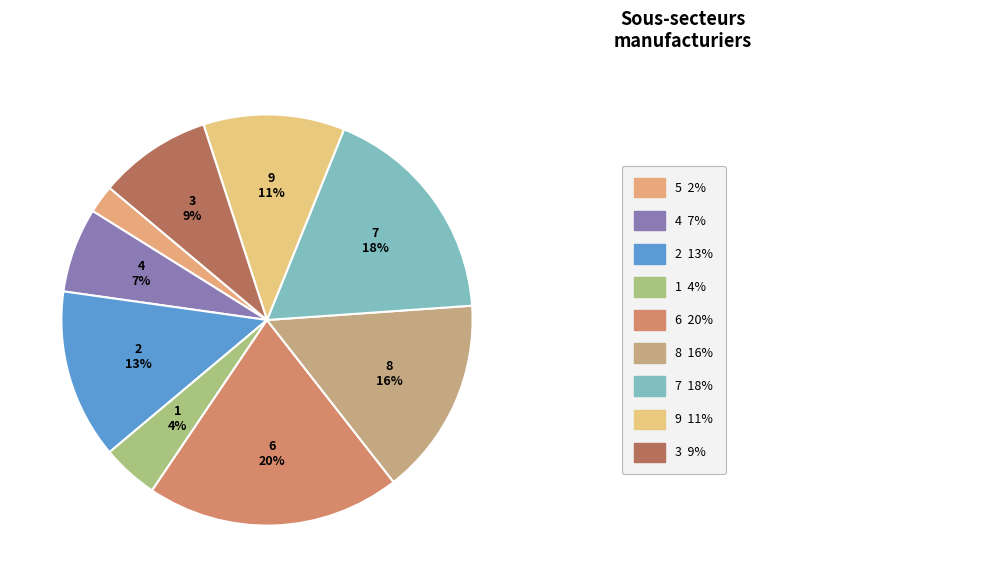

Count the number of slices in the pie.

9